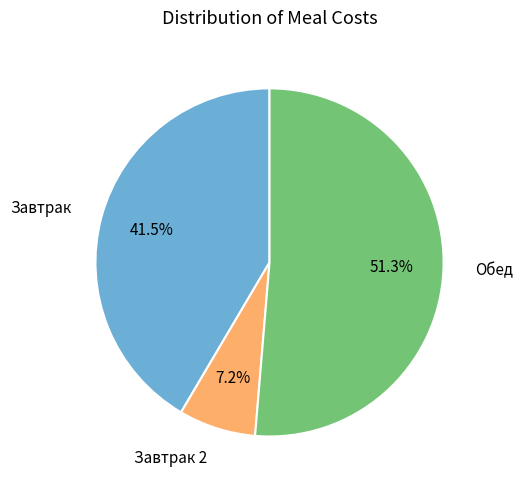

How many segments does this pie chart have?

3